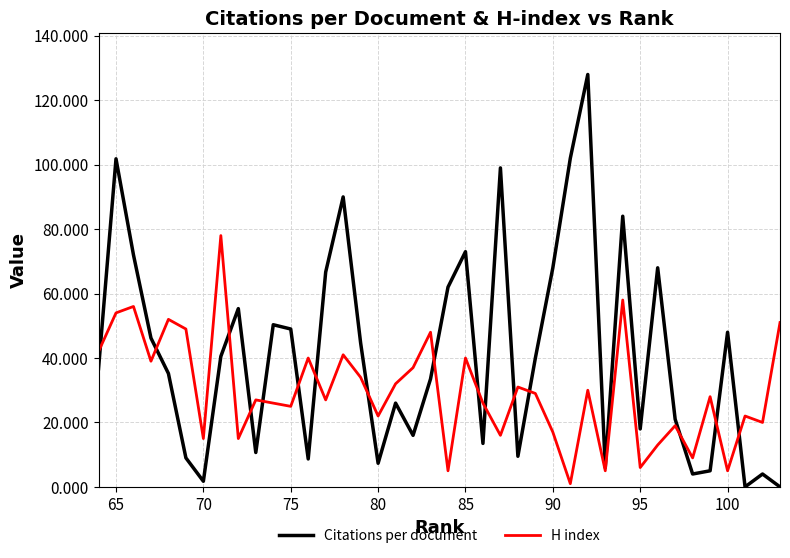

True or false: H index and Citations per document intersect in this chart.

True